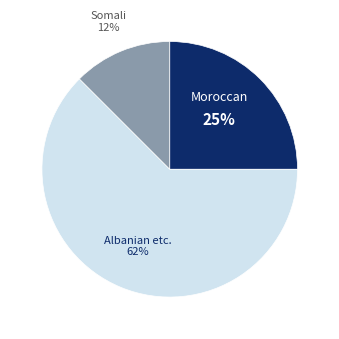

Does any single category account for the majority?

Yes